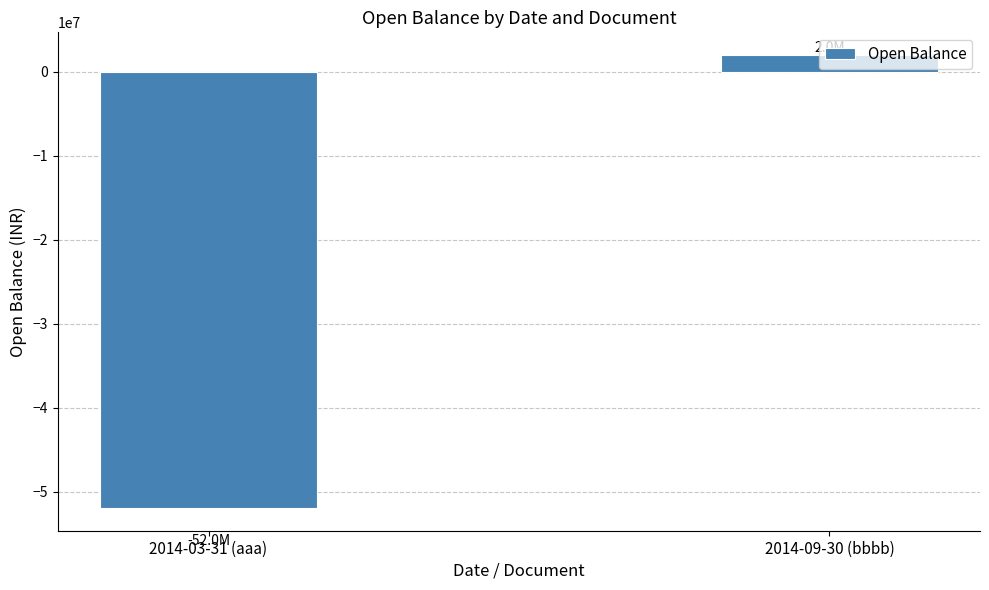

How many data points are less than 2000000?

1